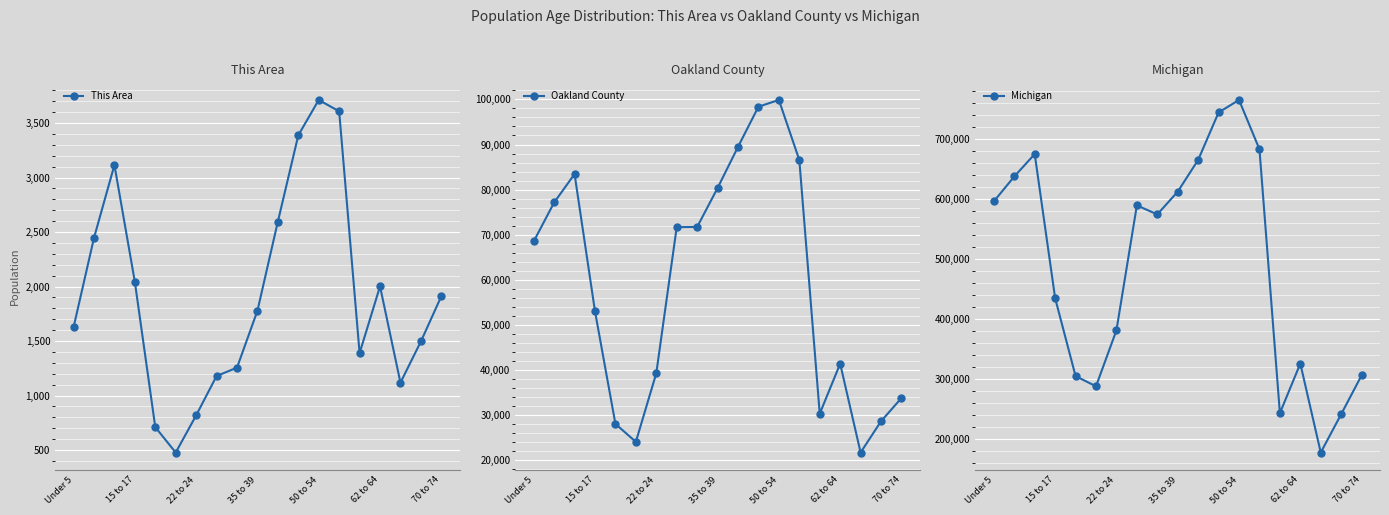

Rank the series by their maximum value, from lowest to highest.

This Area, Oakland County, Michigan